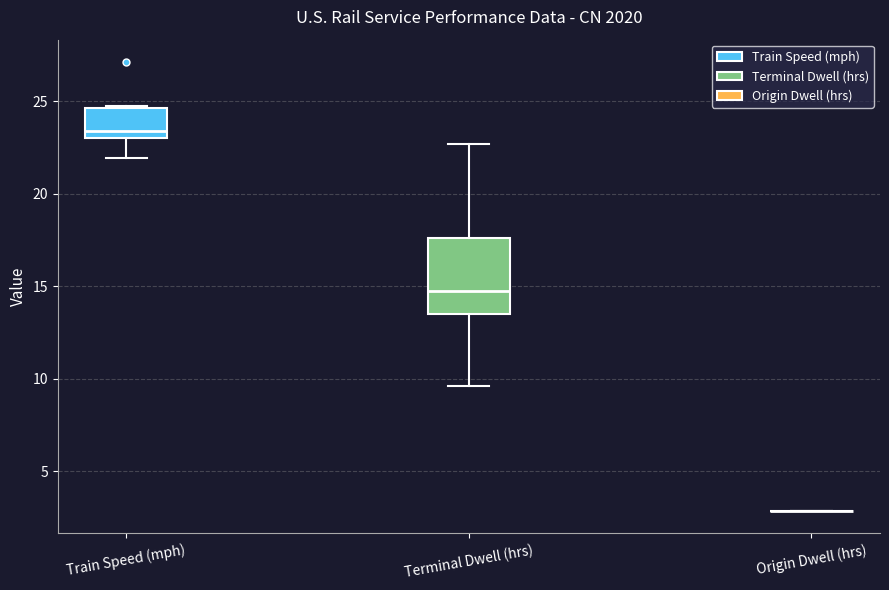

Which box is the tallest, from its lower edge to its upper edge?

Terminal Dwell (hrs)